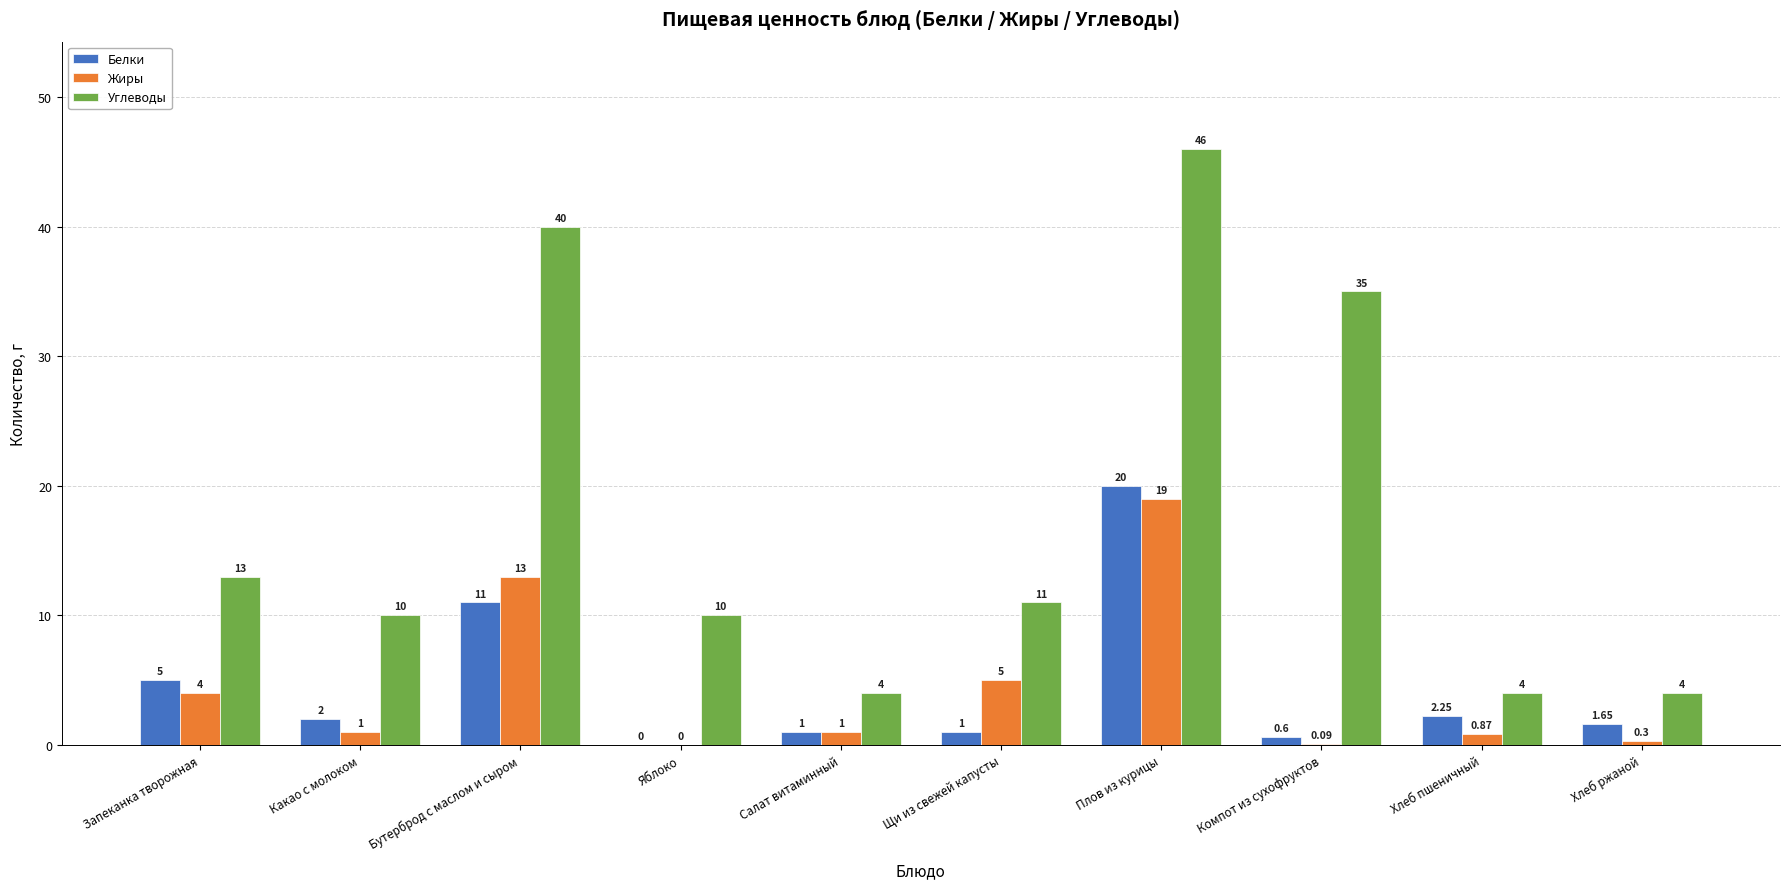

What is the total value across all series at Салат витаминный?

6.0